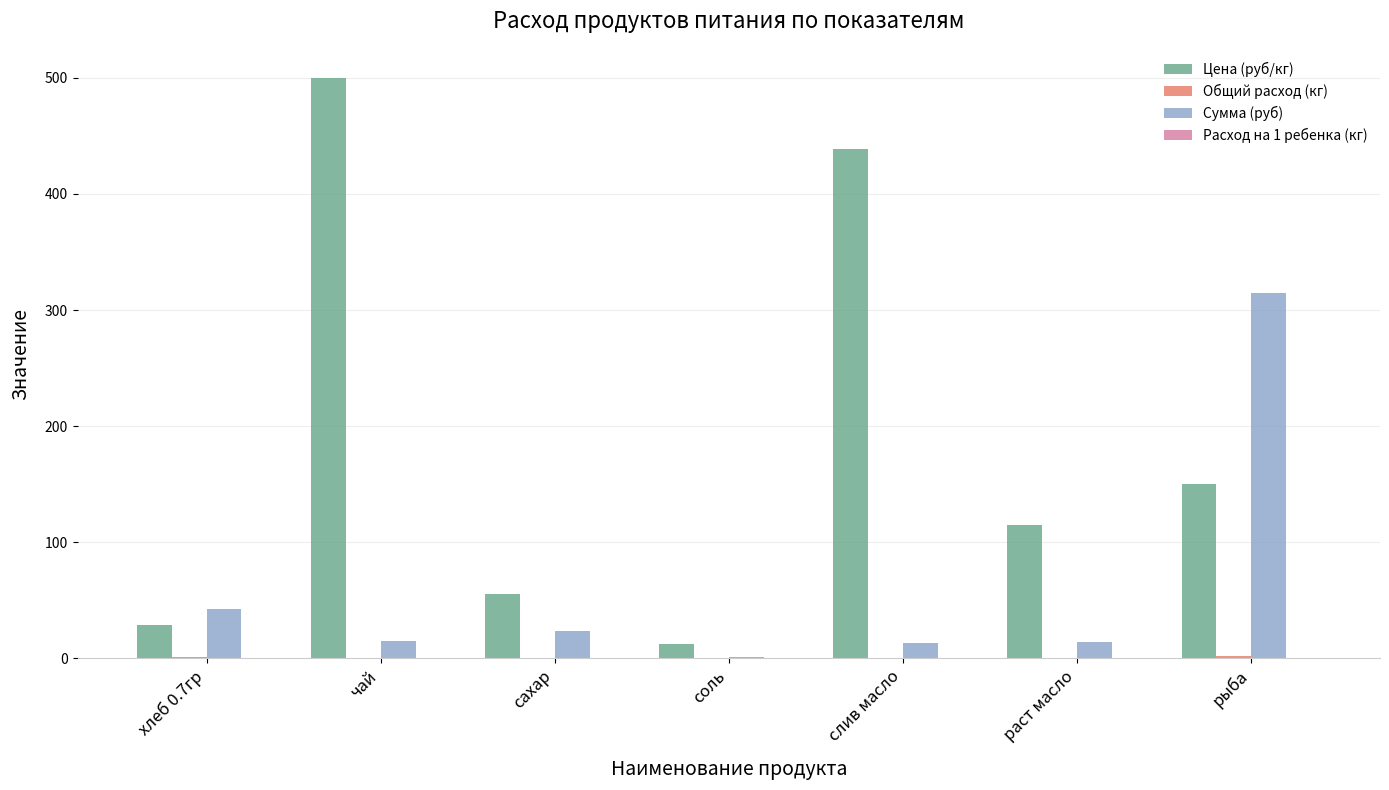

What is the average value of the Сумма (руб) series?

60.6